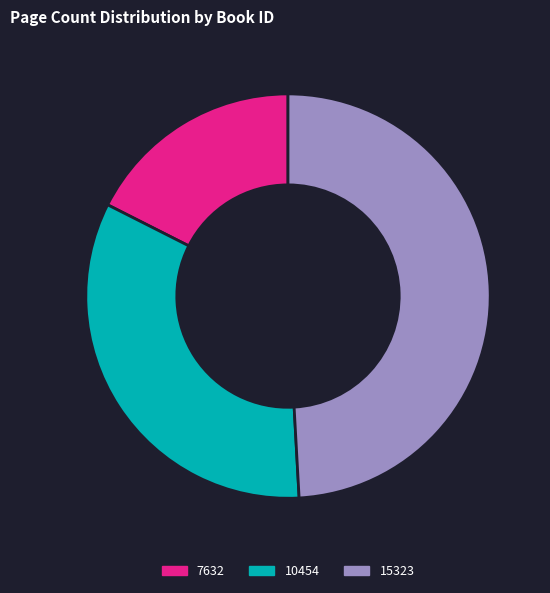

Between 10454 and 15323, which is larger?

15323